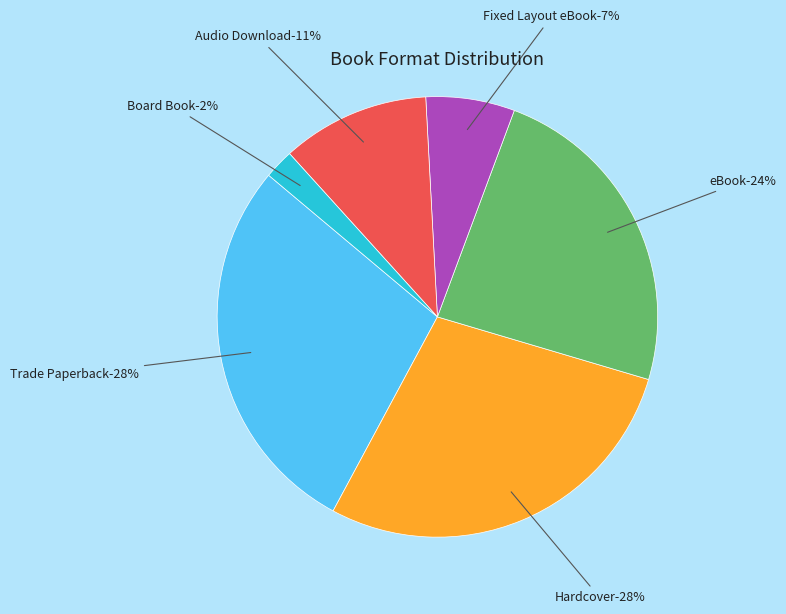

To the nearest percent, what is the average slice percentage?

17%